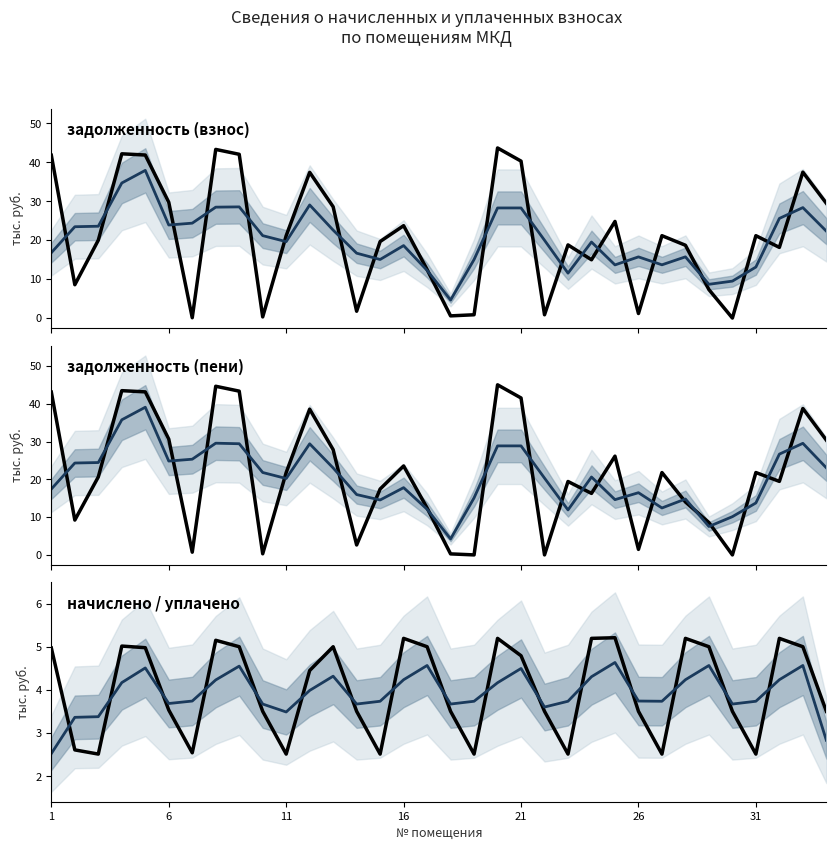

True or false: сглаженное and сглаженная cross at least once.

False